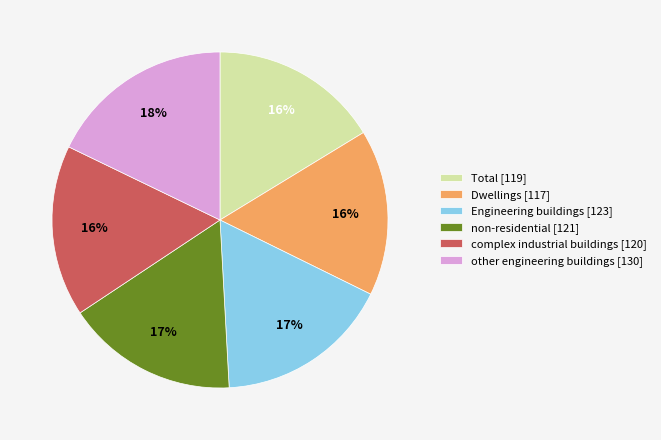

To the nearest percent, what portion does non-residential represent?

17%